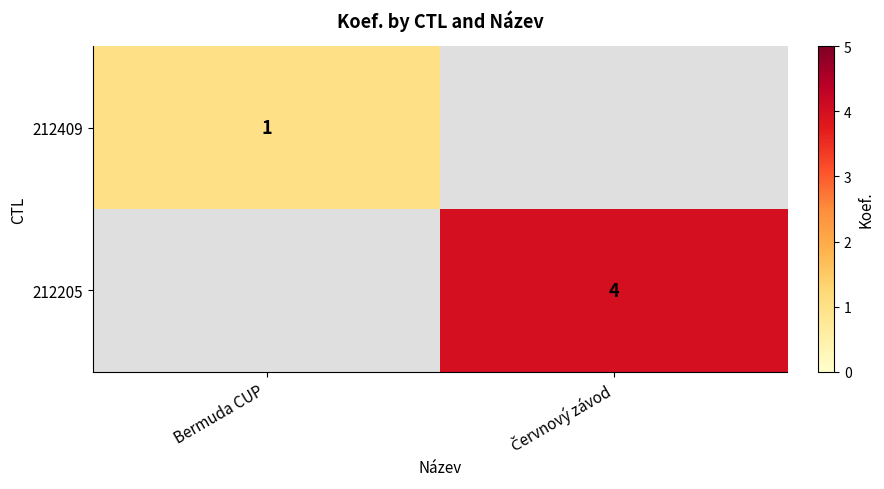

At which label does 212409 reach its peak?

Bermuda CUP